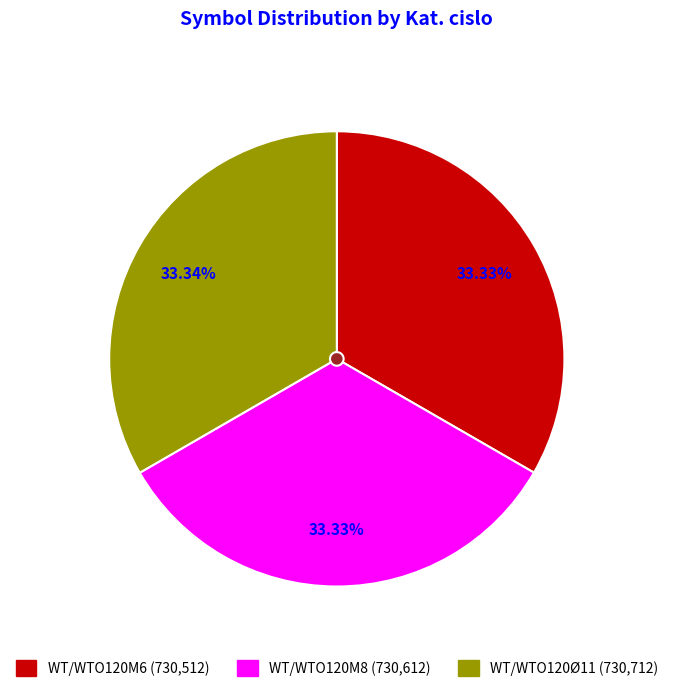

What is the smallest slice in the pie chart?

WT/WTO120M6